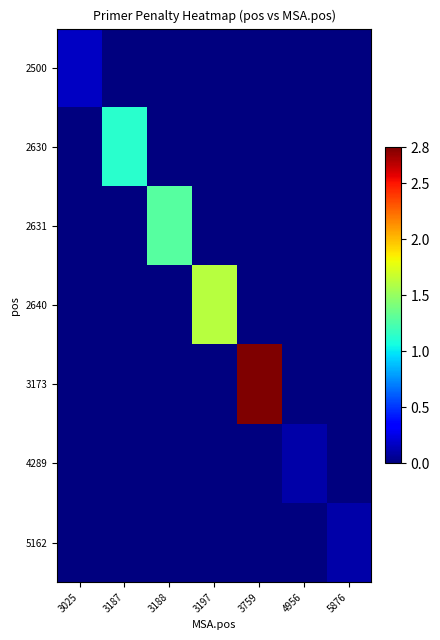

What is the difference between the highest and lowest values at 3025?

0.2